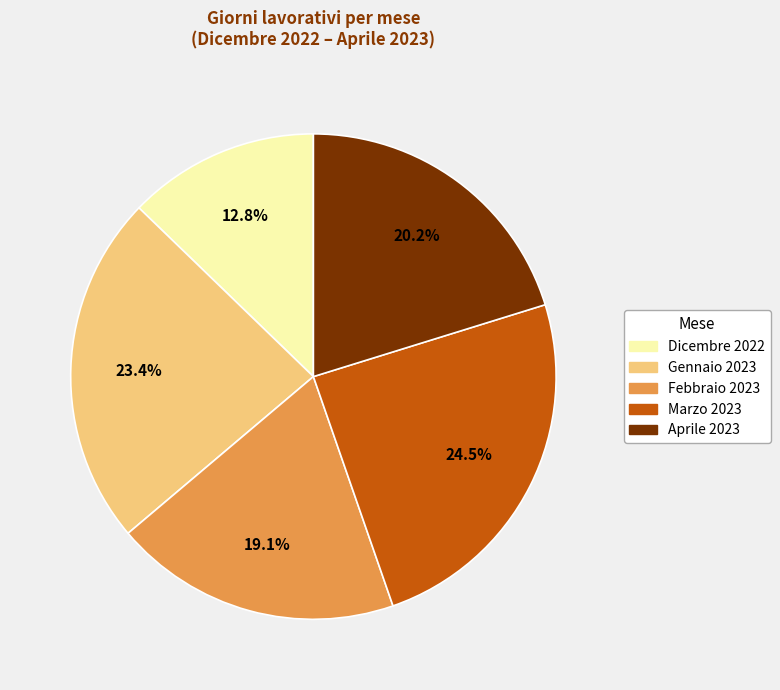

Rank the categories by value from lowest to highest.

Dicembre 2022, Febbraio 2023, Aprile 2023, Gennaio 2023, Marzo 2023